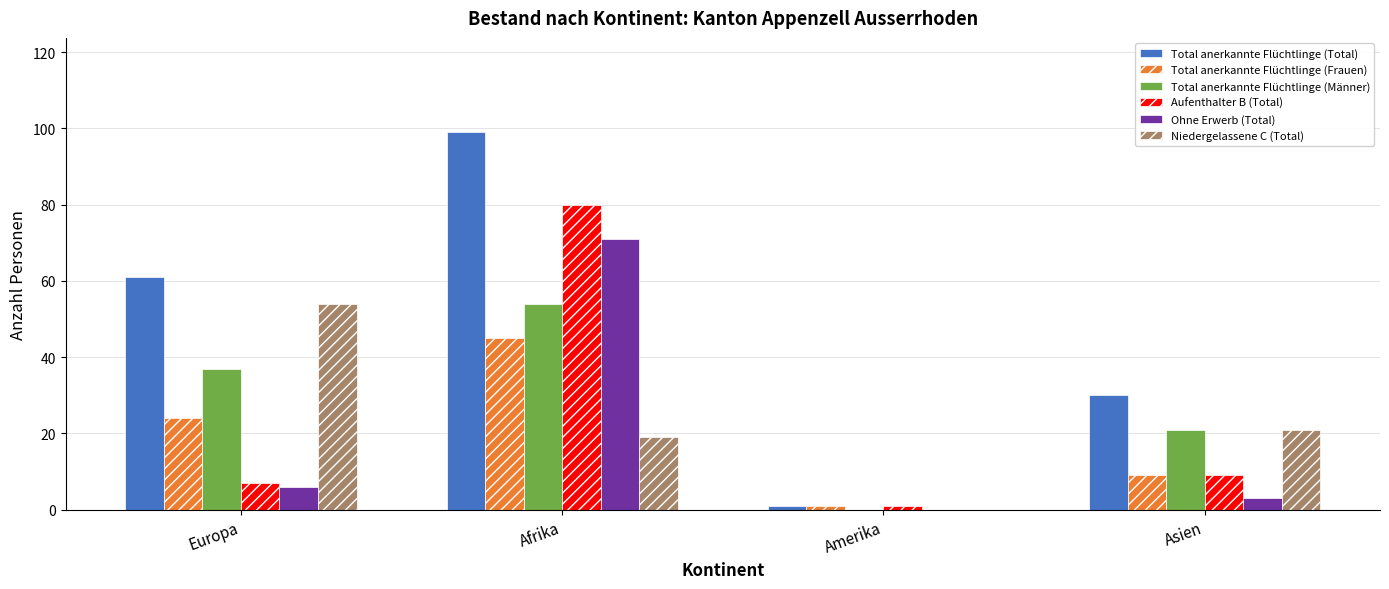

Which series has the largest total across all categories?

Total anerkannte Flüchtlinge (Total)